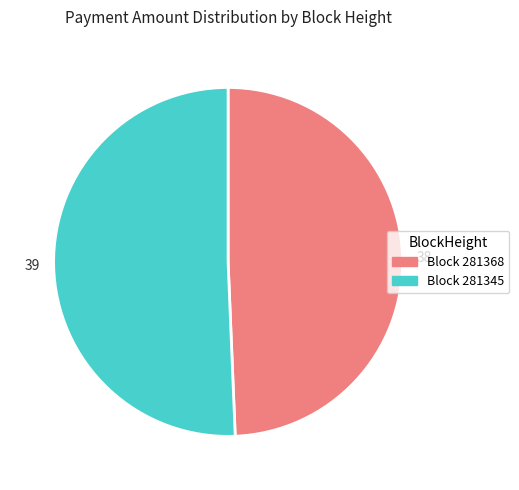

What is the smallest slice in the pie chart?

38